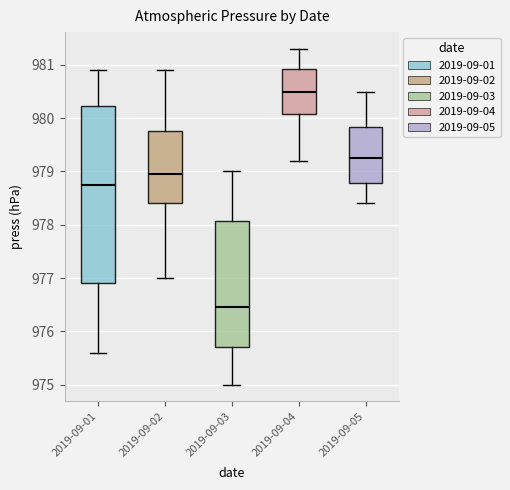

Which box is the tallest, from its lower edge to its upper edge?

2019-09-01